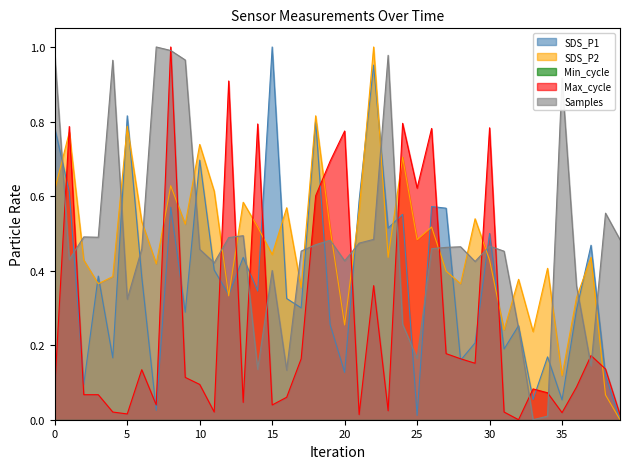

What is the maximum value shown in the chart?

1.0